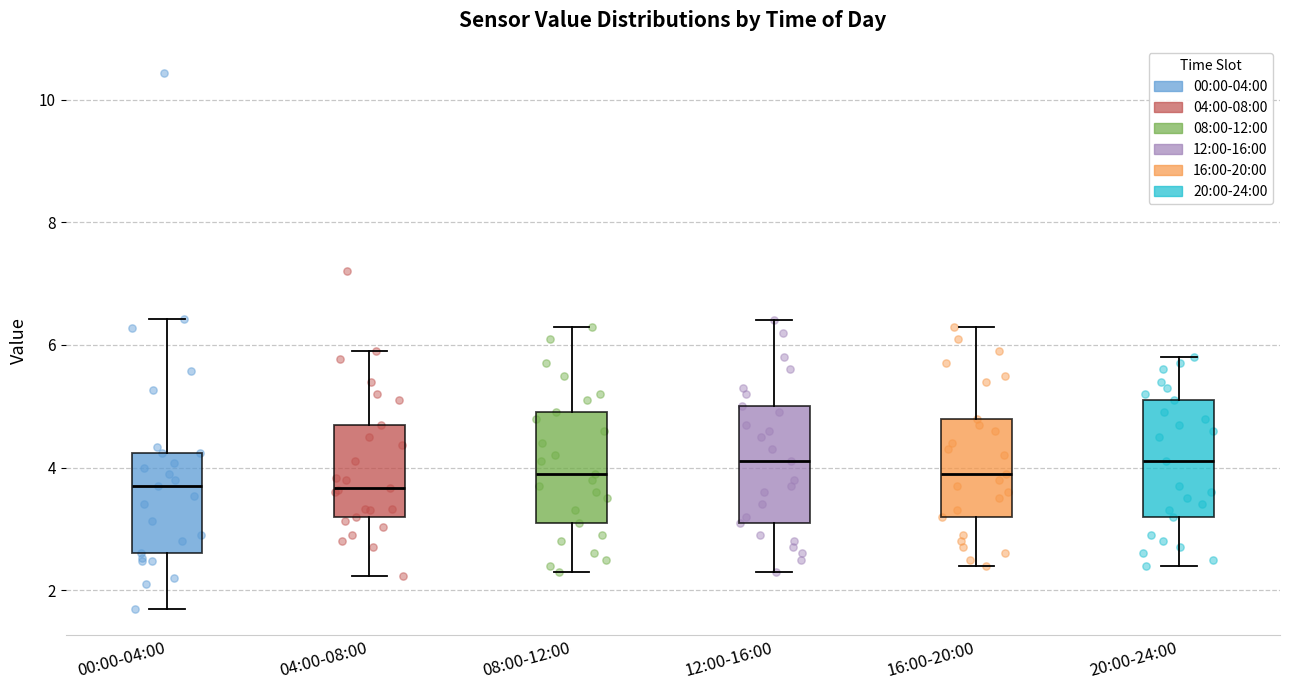

Reading left to right, read every box against the y-axis: the position of its median line, the range the box covers, and the ends of its whiskers. The values are not printed on the chart, so give them approximately, as read against the axis.

00:00-04:00: median 3.8, box 2.6 to 4.2, whiskers 1.8 to 6.4
04:00-08:00: median 3.6, box 3.2 to 4.8, whiskers 2.2 to 6.0
08:00-12:00: median 4.0, box 3.2 to 5.0, whiskers 2.4 to 6.4
12:00-16:00: median 4.2, box 3.2 to 5.0, whiskers 2.4 to 6.4
16:00-20:00: median 4.0, box 3.2 to 4.8, whiskers 2.4 to 6.4
20:00-24:00: median 4.2, box 3.2 to 5.2, whiskers 2.4 to 5.8